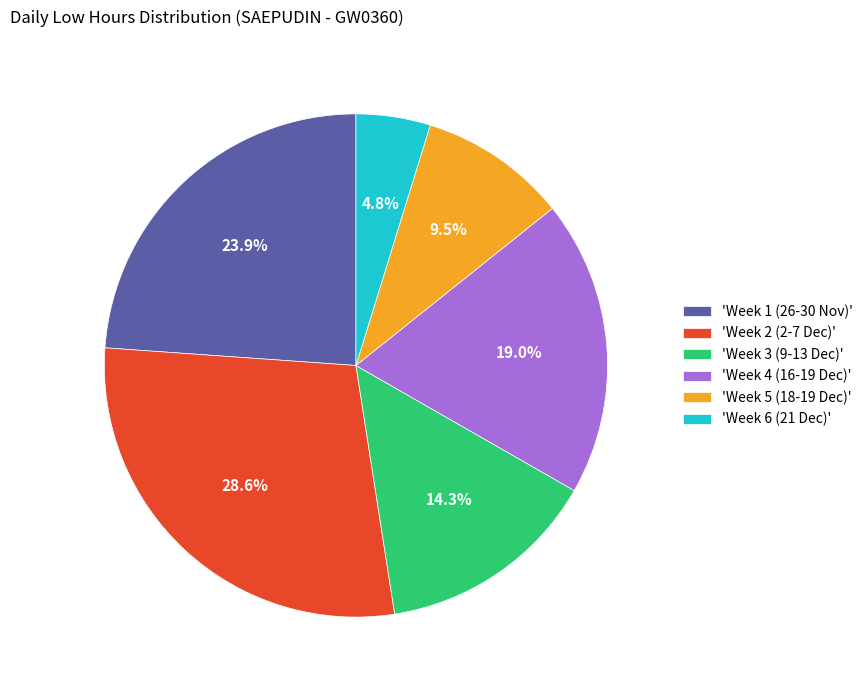

Which category has the biggest portion of the pie?

'Week 2 (2-7 Dec)'